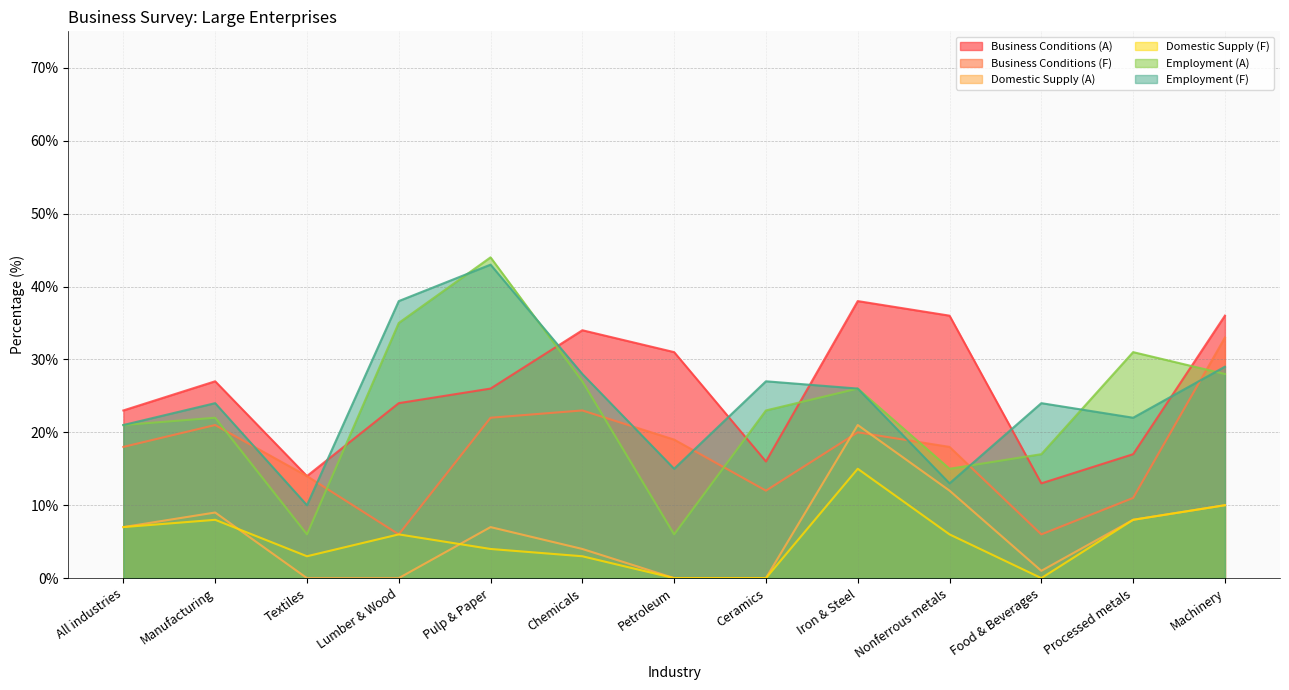

Reading right to left, what are all the values shown in this chart?

Business Conditions (A): 36	17	13	36	38	16	31	34	26	24	14	27	23
Business Conditions (F): 33	11	6	18	20	12	19	23	22	6	14	21	18
Domestic Supply (A): 10	8	1	12	21	0	0	4	7	0	0	9	7
Domestic Supply (F): 10	8	0	6	15	0	0	3	4	6	3	8	7
Employment (A): 28	31	17	15	26	23	6	27	44	35	6	22	21
Employment (F): 29	22	24	13	26	27	15	28	43	38	10	24	21